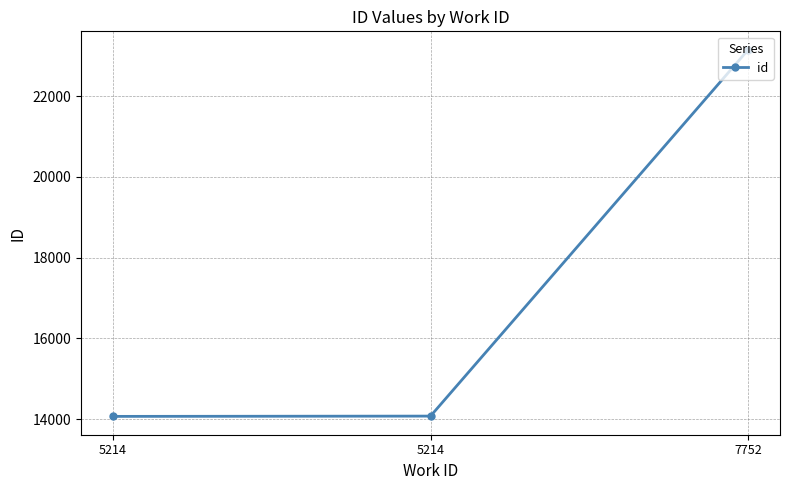

Reading left to right, list all the values displayed in this chart.

14067	14074	23150